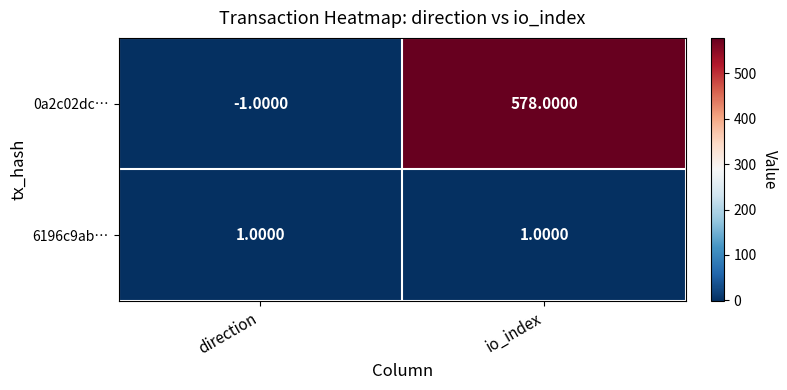

Which series has the largest total across all categories?

0a2c02dc…